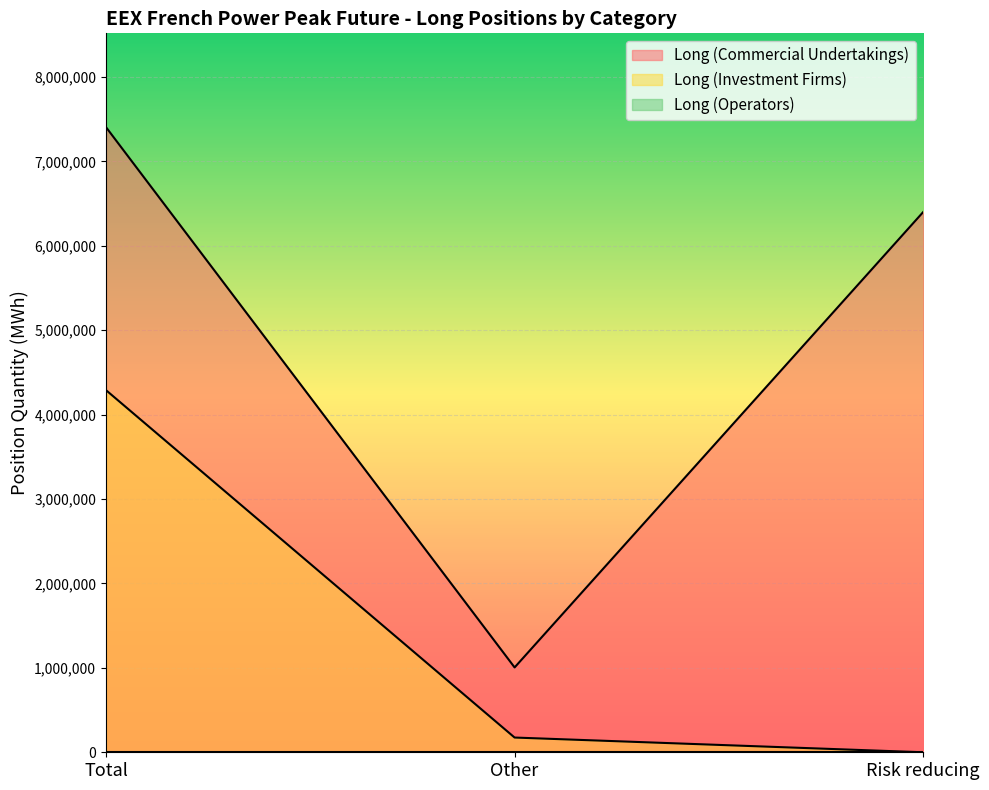

Count the Long (Commercial Undertakings) values in the range 1005108 to 7406316.

3